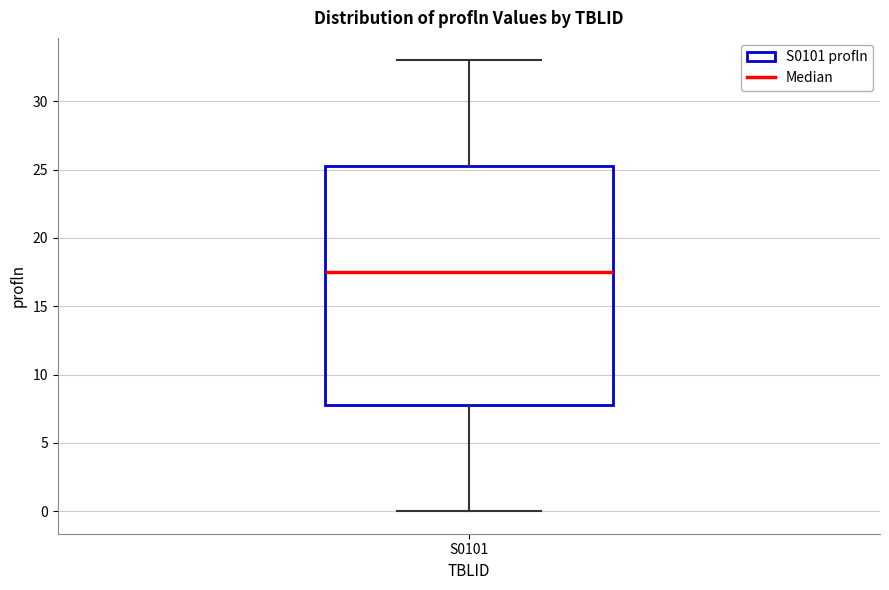

Where does the median line of the box for S0101 sit on the y-axis? The values are not printed on the chart, so give them approximately, as read against the axis.

17.5